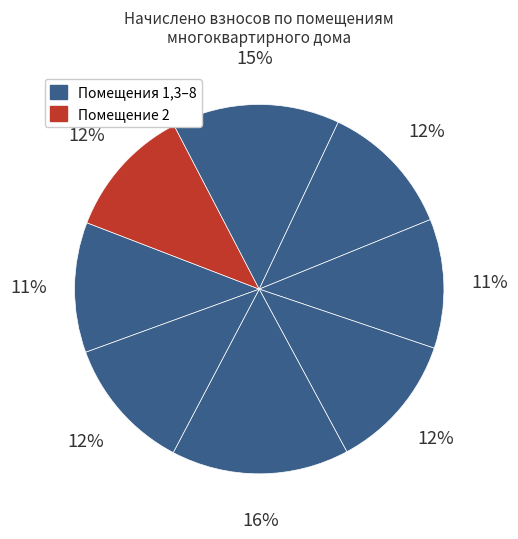

How many slices are in this pie chart?

8